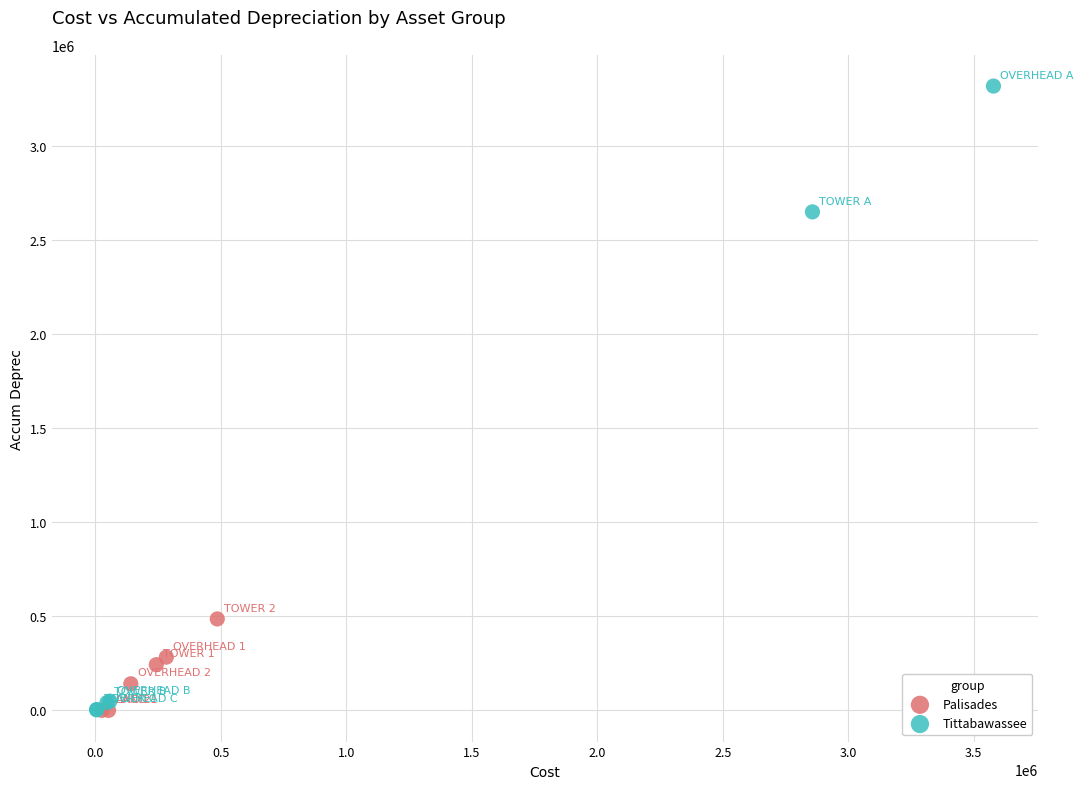

Which series has the widest spread of Y values?

Tittabawassee